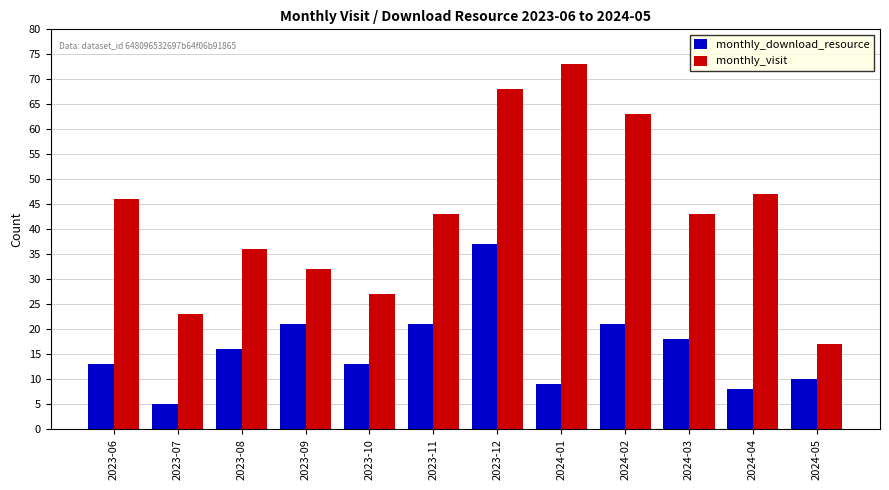

Rank the series by their average value, from lowest to highest.

monthly_download_resource, monthly_visit